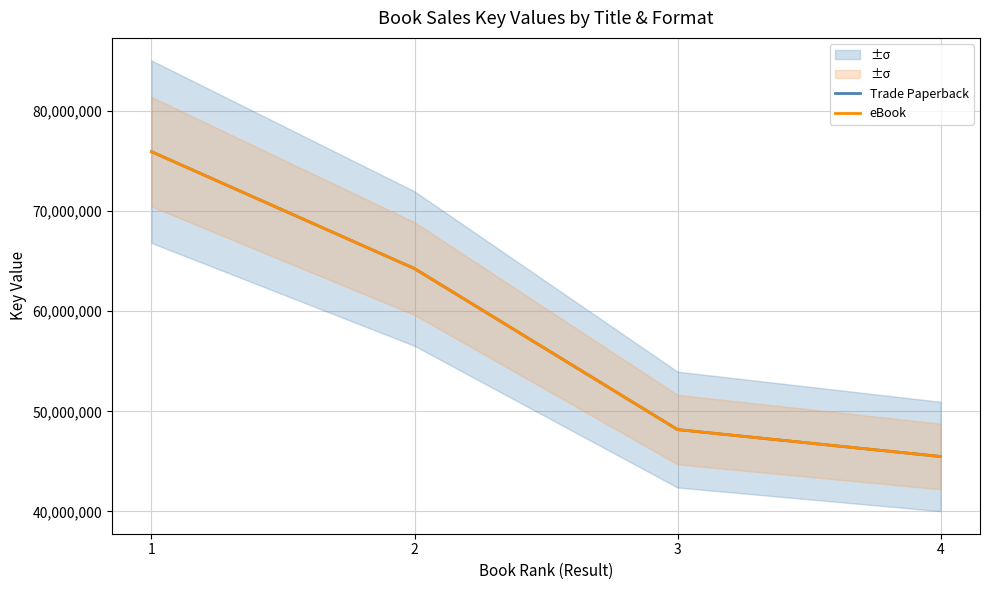

True or false: eBook and Trade Paperback cross at least once.

False